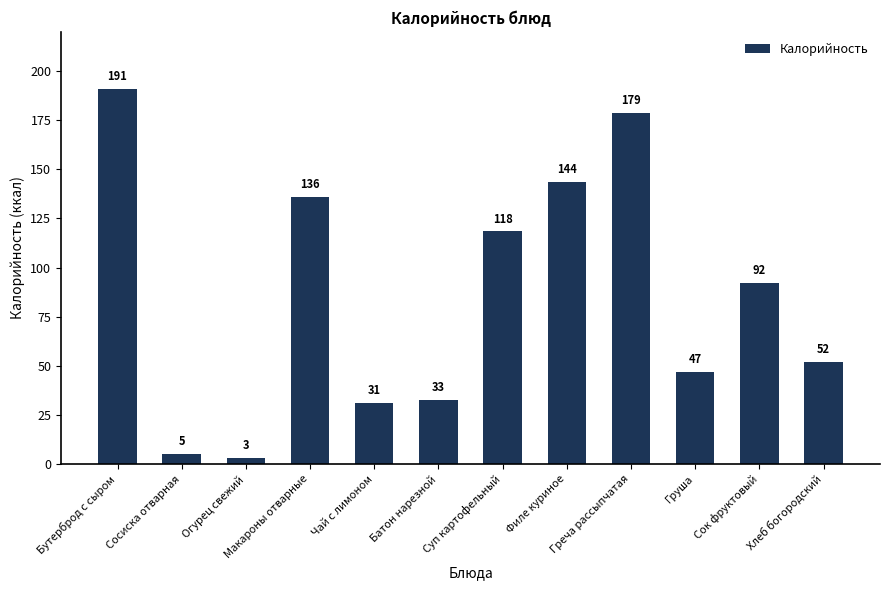

Count the number of categories in the chart.

12